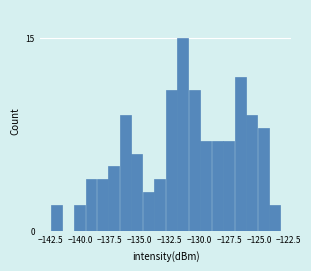

Read against the x-axis, roughly where is the centre of the tallest bar?

-131.5